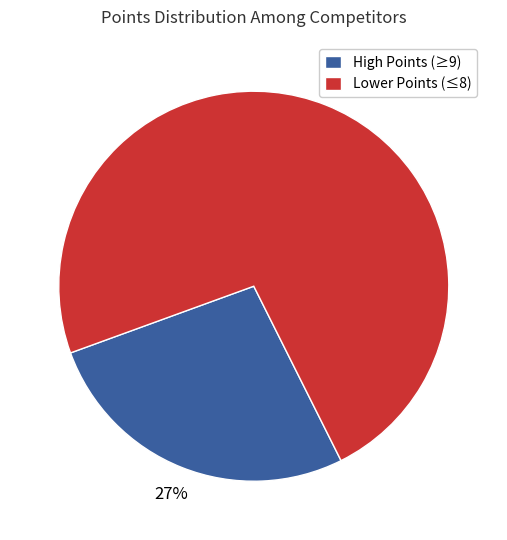

Combined, do High Points (≥9) and Lower Points (≤8) account for over 50%?

Yes